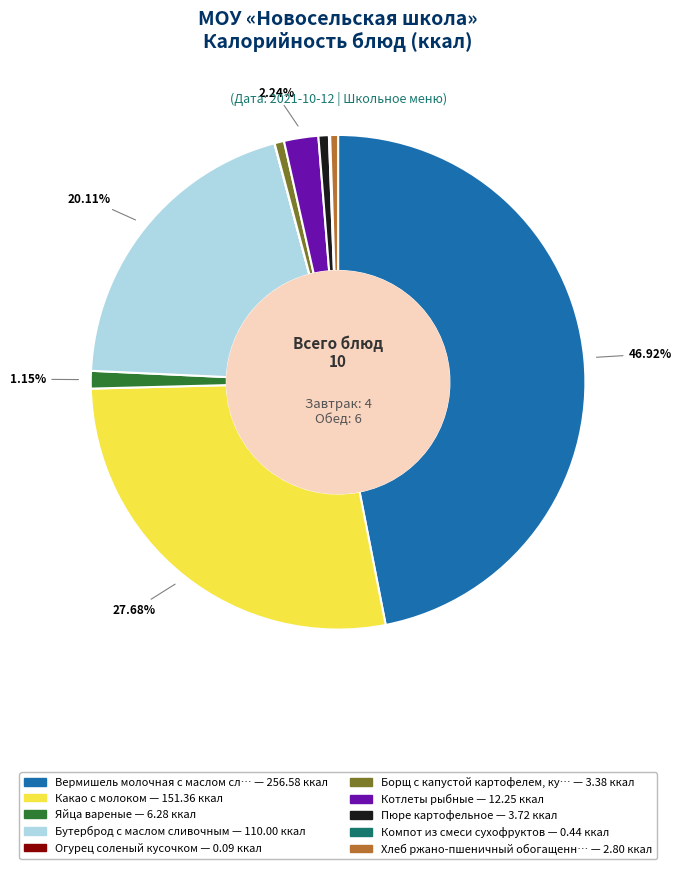

Does any single category account for the majority?

No